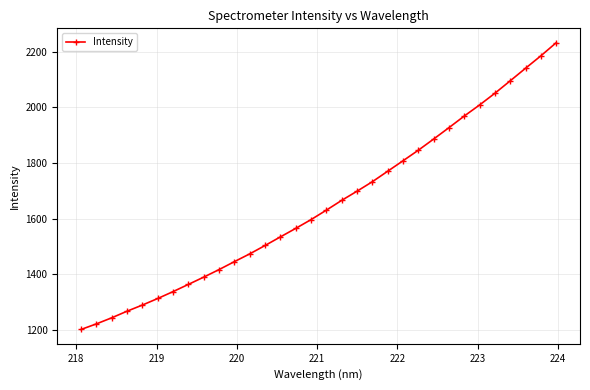

What is the average value?

1650.4